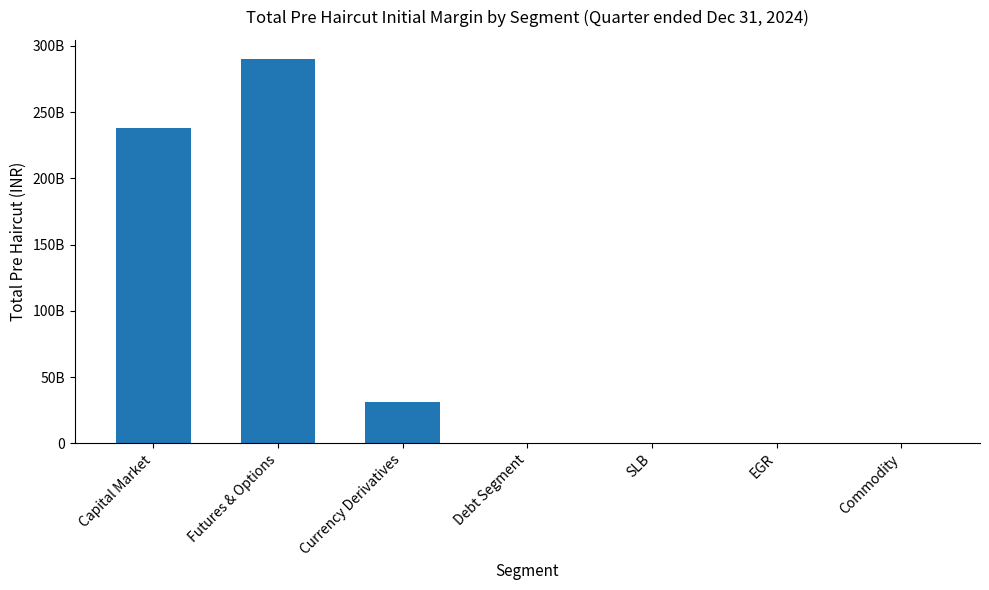

Rank the categories by value from lowest to highest.

Debt Segment, EGR, Commodity, SLB, Currency Derivatives, Capital Market, Futures & Options